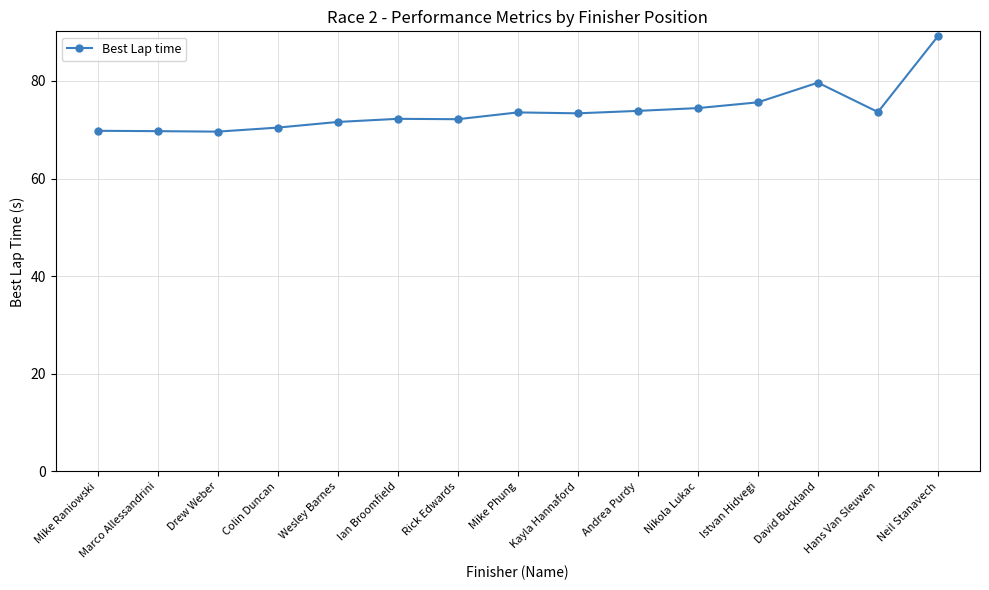

Does the chart have visible grid lines?

Yes